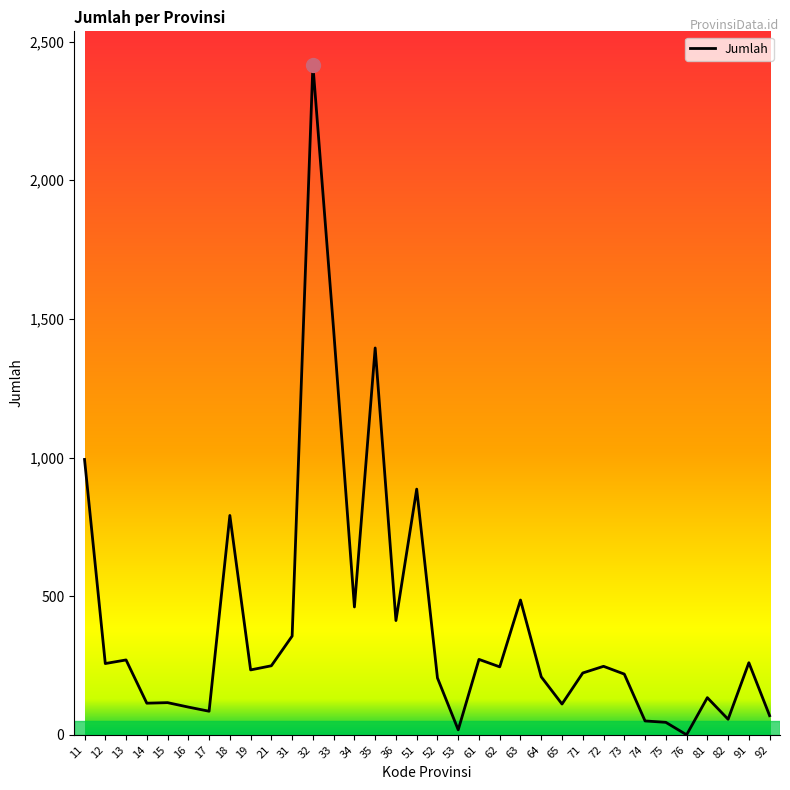

What is the greatest value displayed?

2416